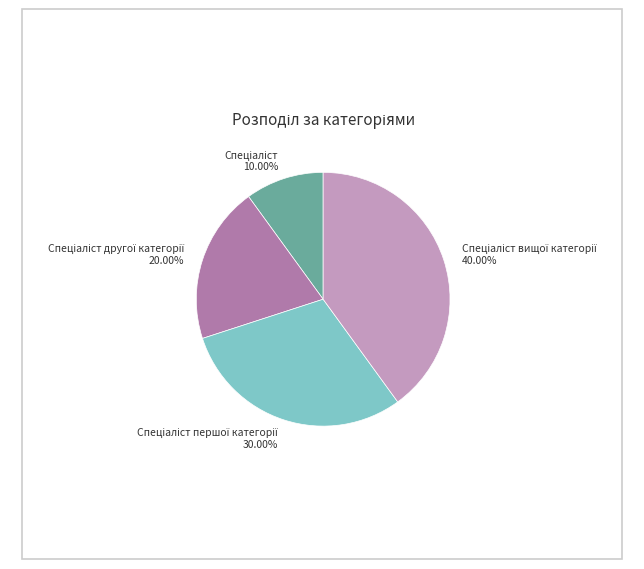

Does any single category account for the majority?

No